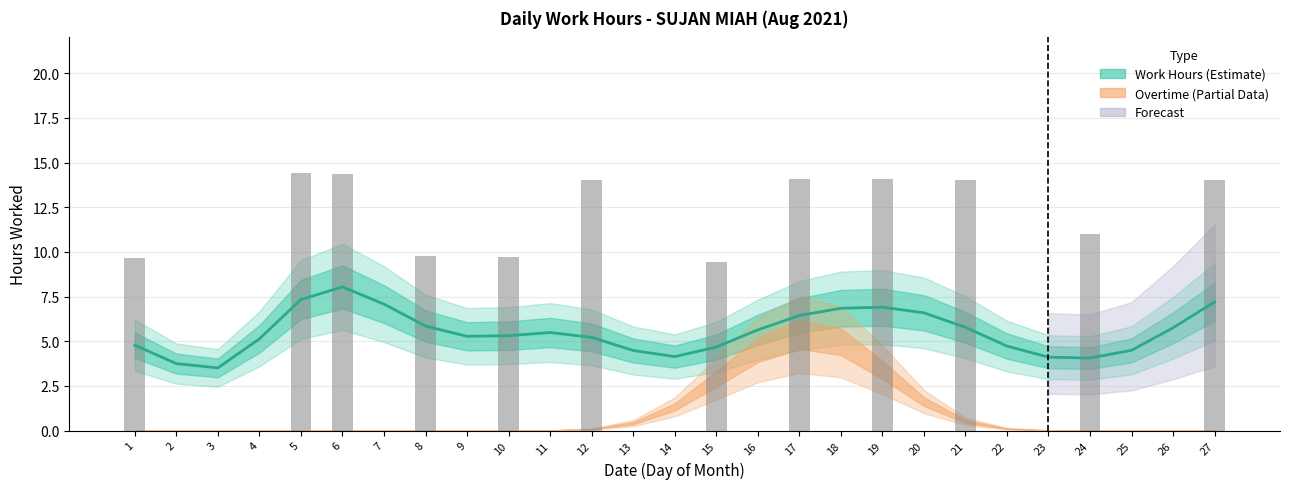

Reading left to right, transcribe all the data shown in this chart.

1=9.7	2=0.0	3=0.0	4=0.0	5=14.4	6=14.4	7=0.0	8=9.8	9=0.0	10=9.7	11=0.0	12=14.0	13=0.0	14=0.0	15=9.4	16=0.0	17=14.1	18=0.0	19=14.1	20=0.0	21=14.0	22=0.0	23=0.0	24=11.0	25=0.0	26=0.0	27=14.0